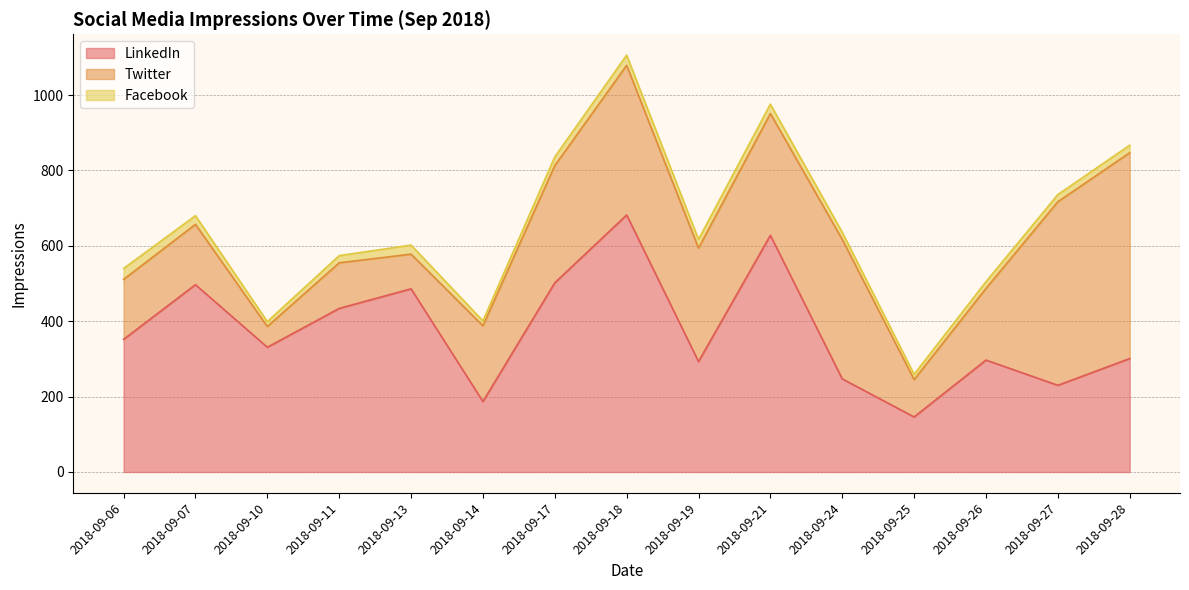

True or false: Engagement (LinkedIn) has more than 0 interior local peaks.

True